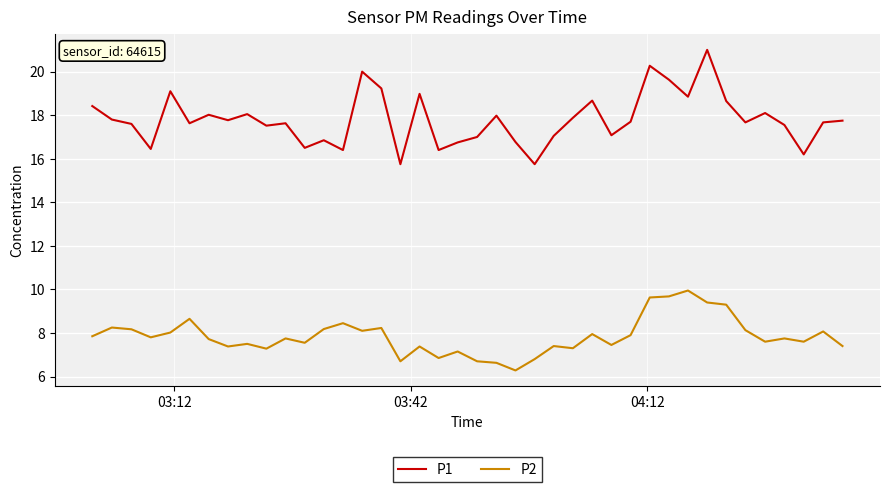

True or false: P2 and P1 intersect in this chart.

False